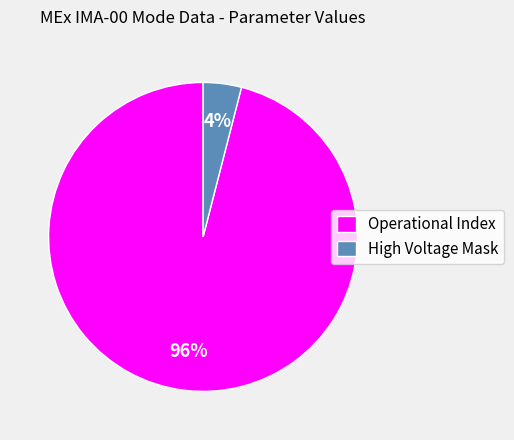

Which category accounts for the majority?

Operational Index